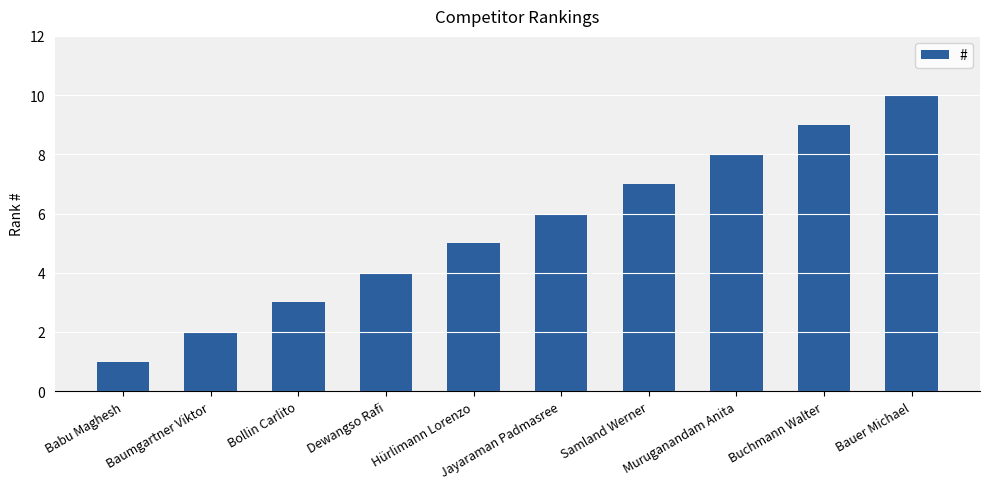

Rank the categories by value from lowest to highest.

Babu Maghesh, Baumgartner Viktor, Bollin Carlito, Dewangso Rafi, Hürlimann Lorenzo, Jayaraman Padmasree, Samland Werner, Muruganandam Anita, Buchmann Walter, Bauer Michael